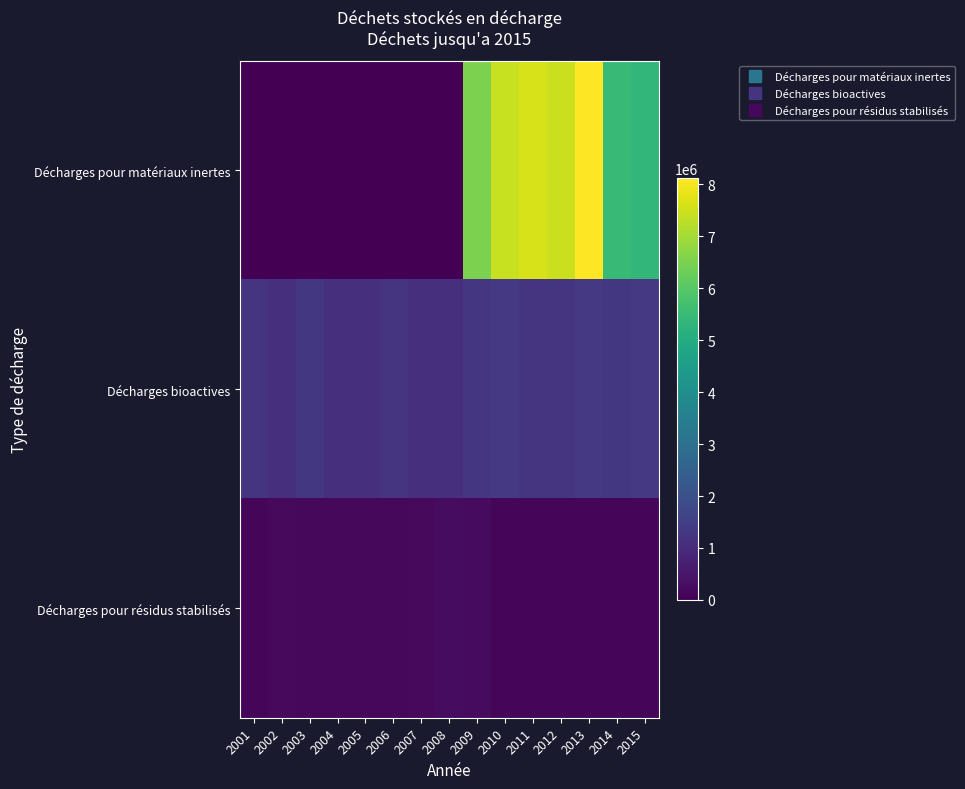

List the series in order of their peak value, lowest first.

Décharges pour résidus stabilisés, Décharges bioactives, Décharges pour matériaux inertes